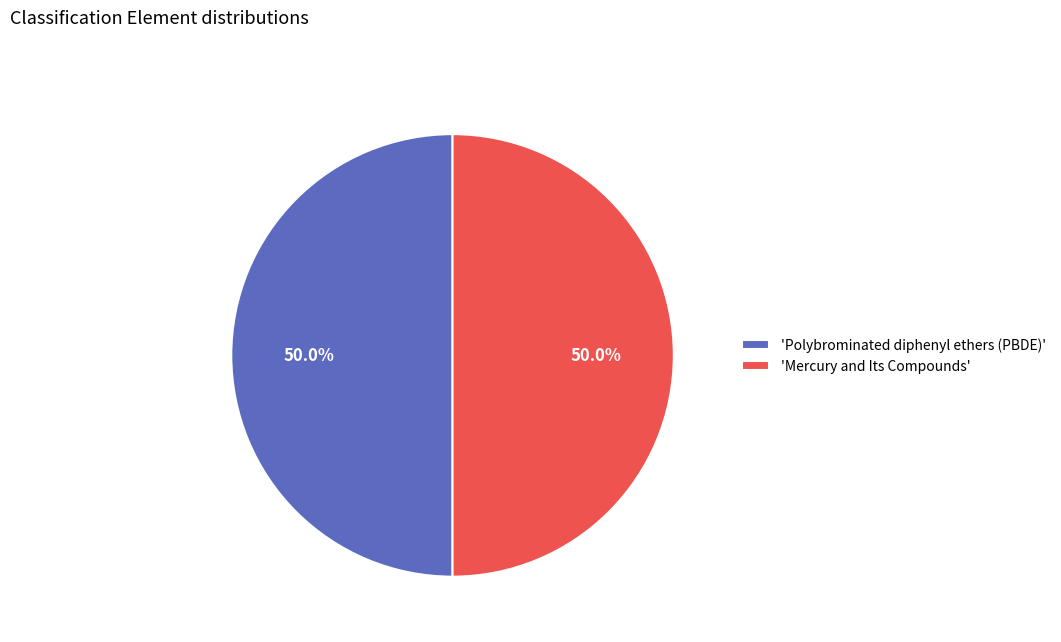

Count the number of slices in the pie.

2